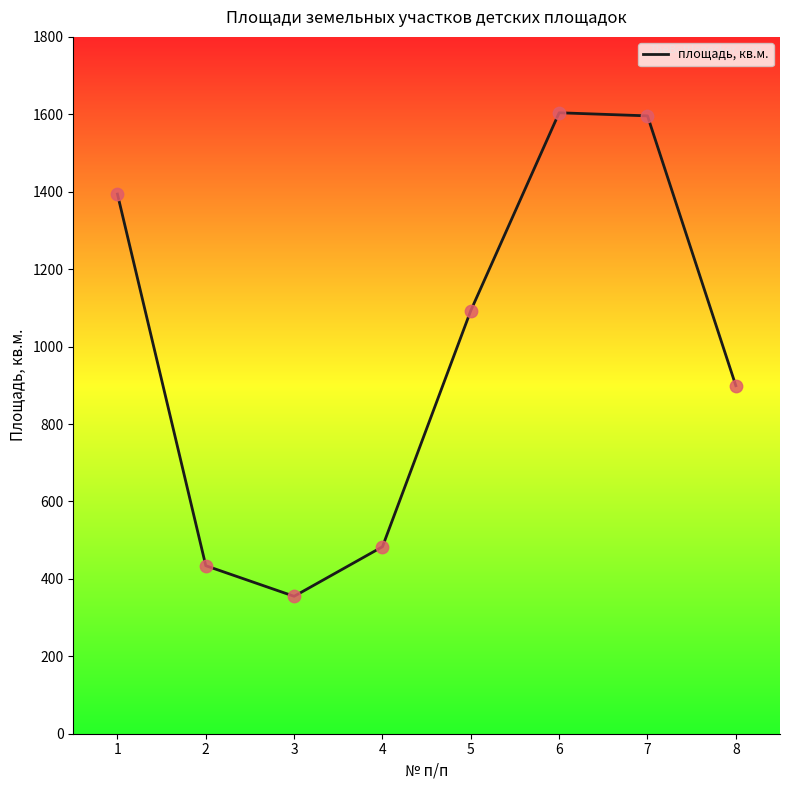

What is the change in value from 2 to 4?

+49